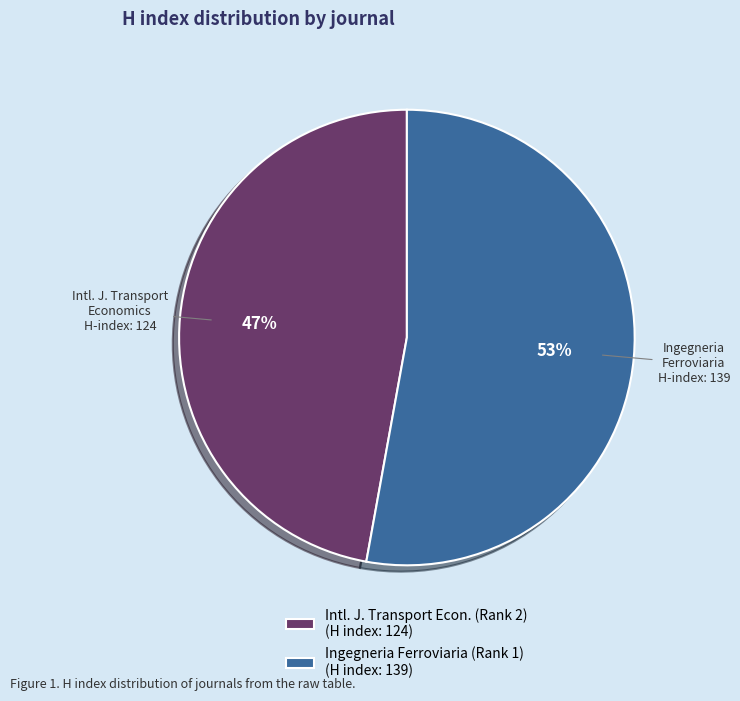

Is there any slice that represents more than half of the pie?

Yes